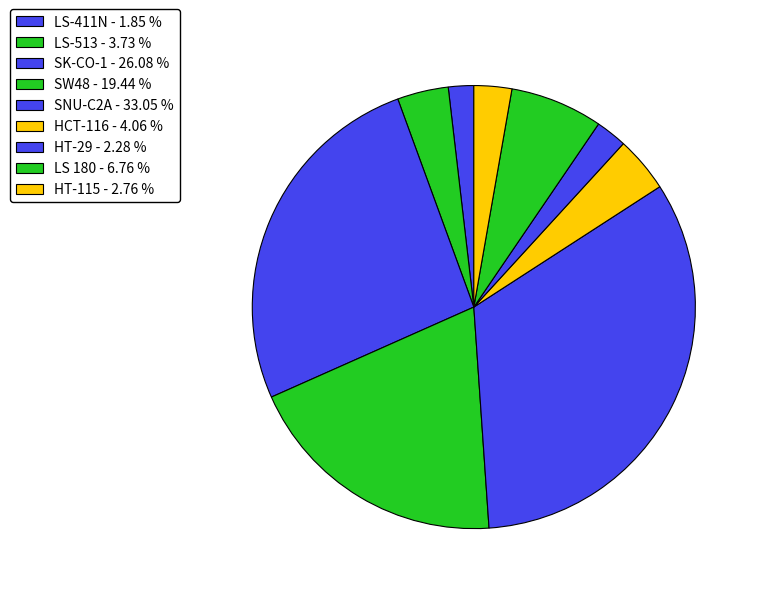

Is there a majority slice in this chart?

No